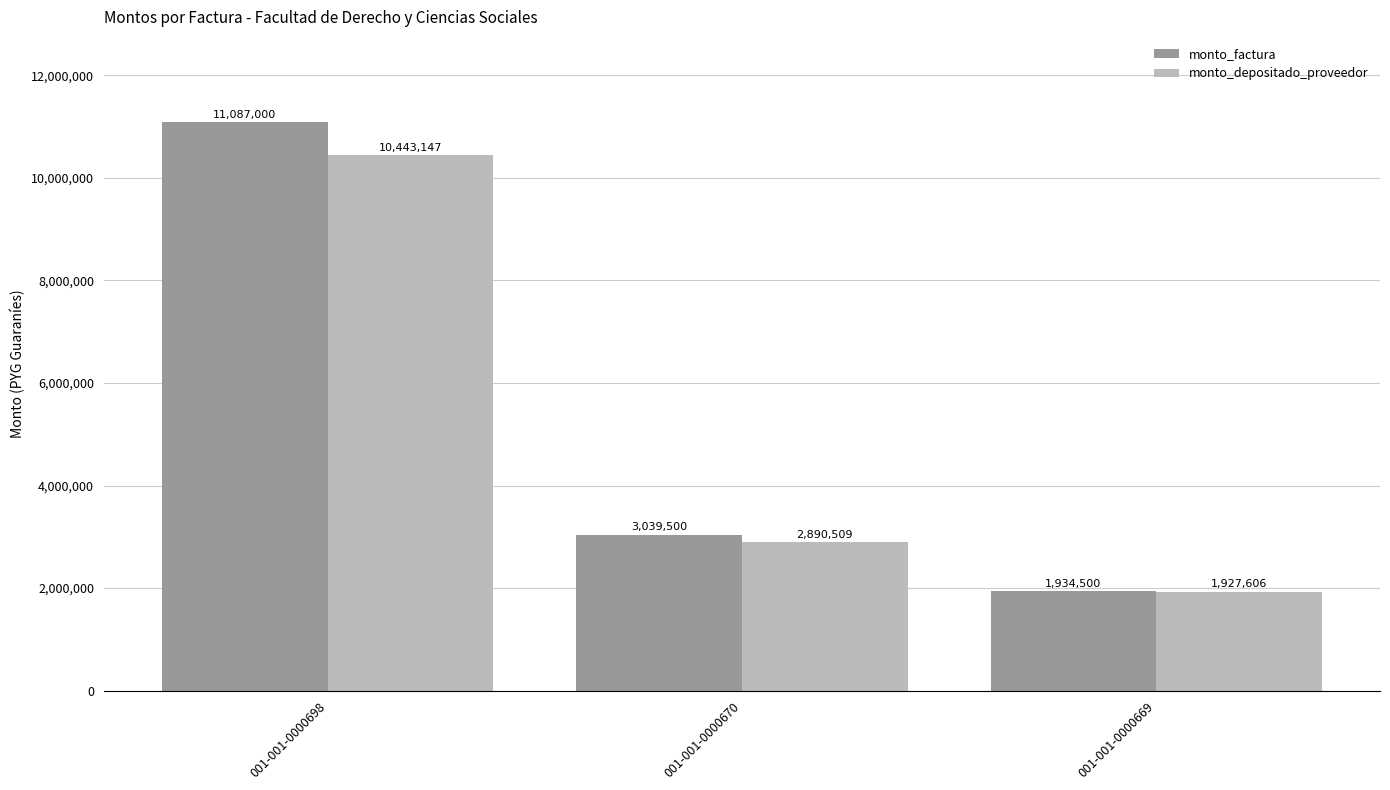

What is the smallest value displayed?

1927606